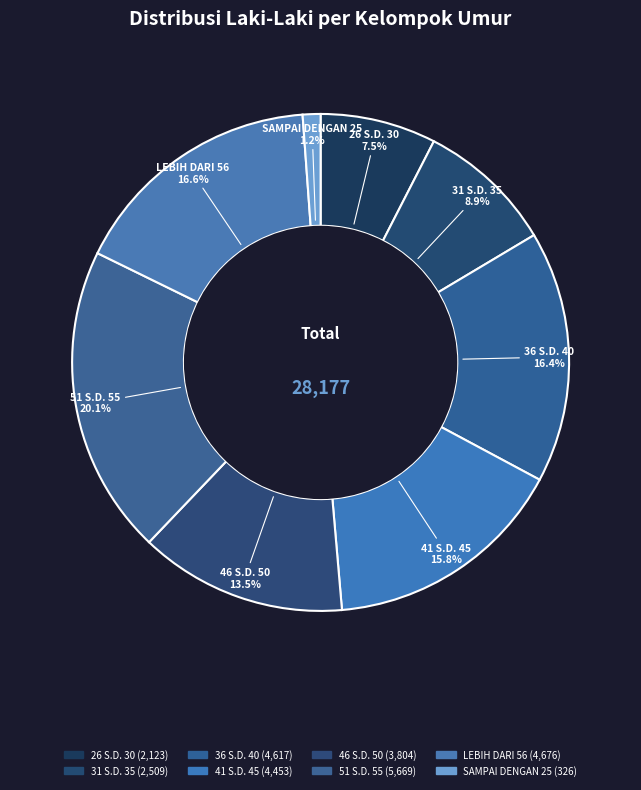

Count the number of slices in the pie.

8